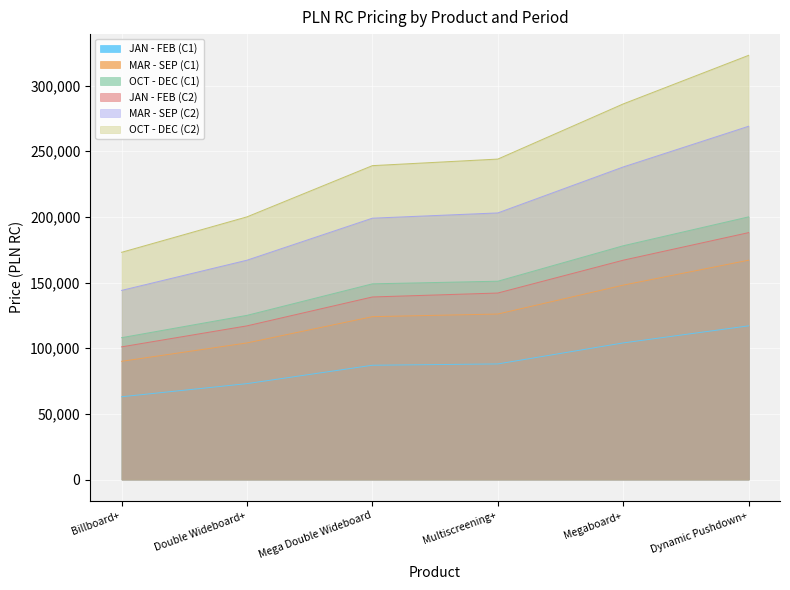

True or false: JAN - FEB (C2) and MAR - SEP (C2) intersect in this chart.

False